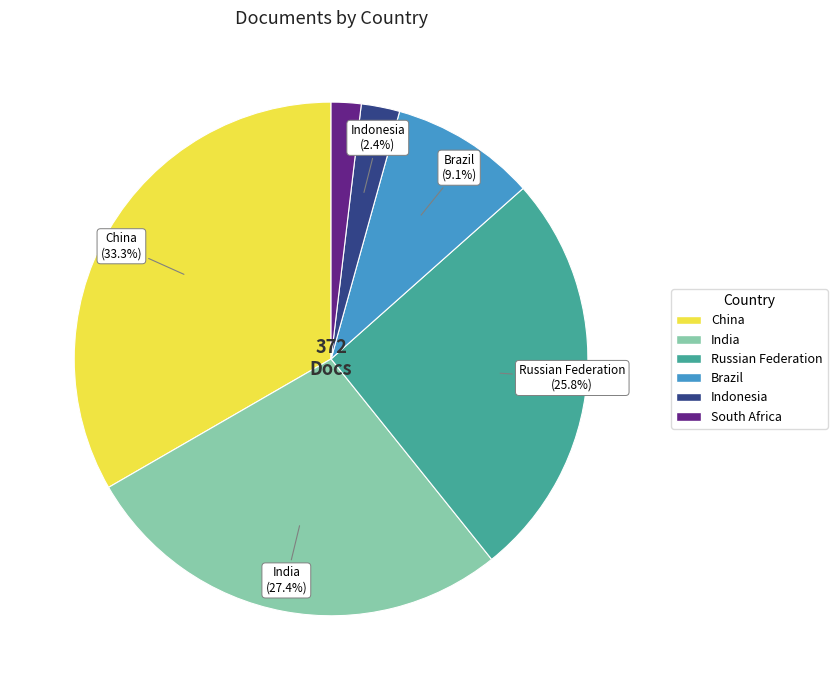

To the nearest percent, what is the difference between the largest and smallest slice percentages?

31%